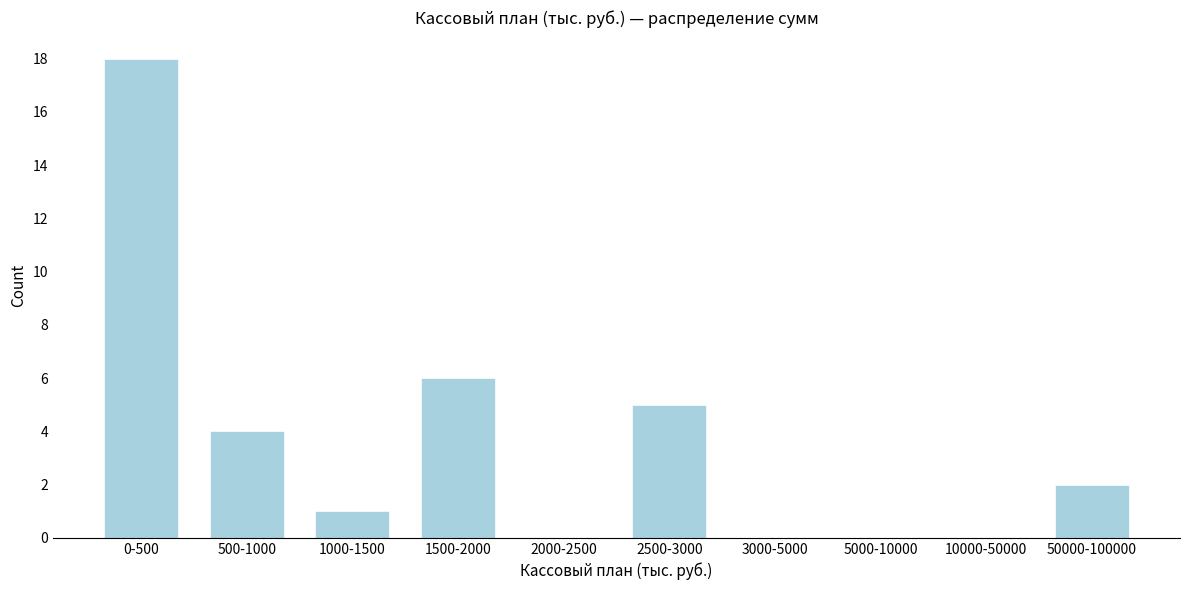

Reading left to right, list all the values displayed in this chart.

0-500=18	500-1000=4	1000-1500=1	1500-2000=6	2000-2500=0	2500-3000=5	3000-5000=0	5000-10000=0	10000-50000=0	50000-100000=2